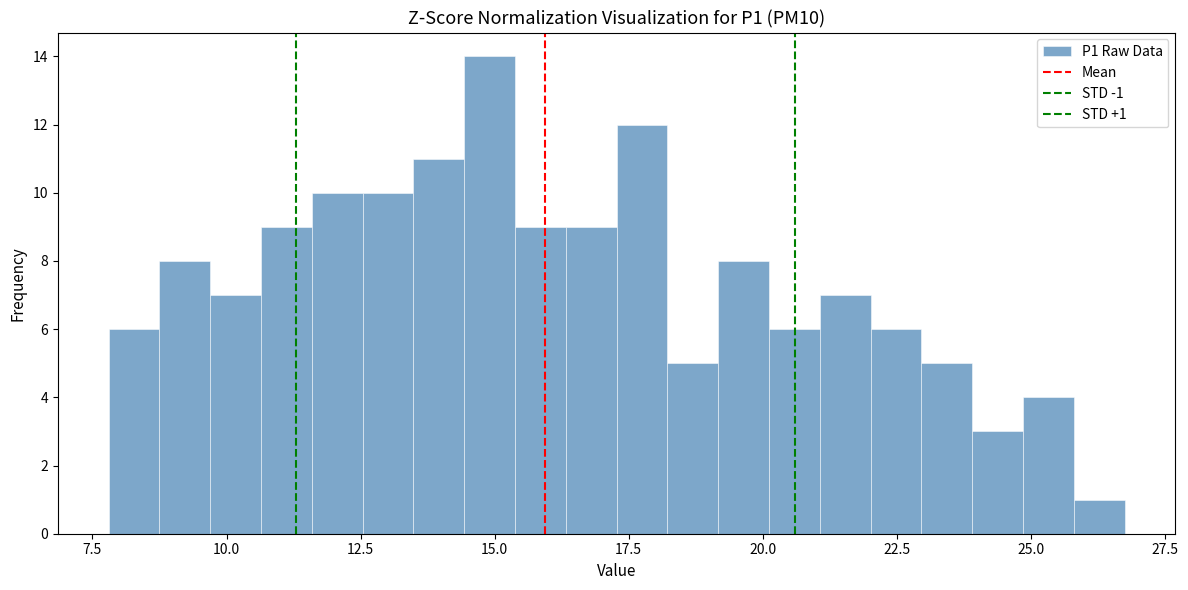

Read against the x-axis, roughly where is the centre of the tallest bar?

15.0